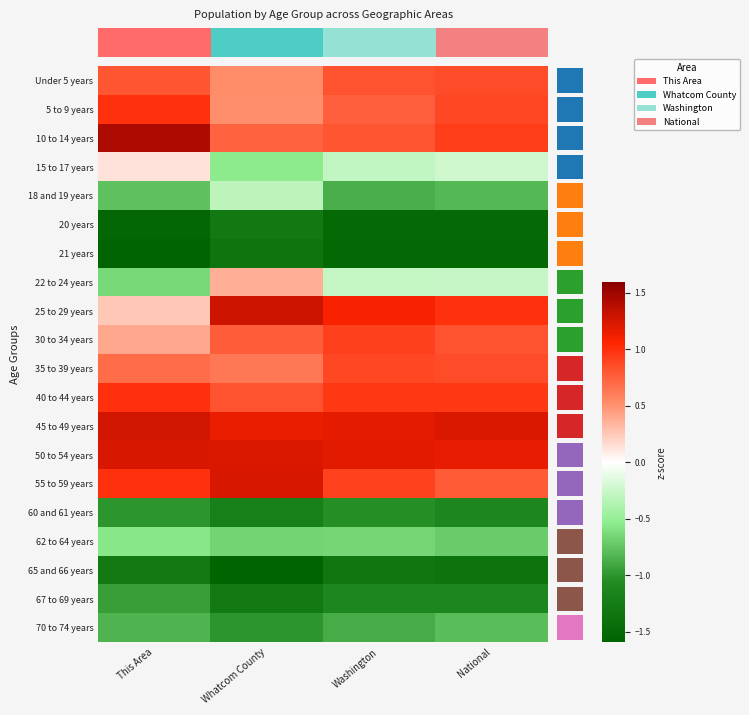

The 45 to 49 years series shows 1.7 at Whatcom County. True or false?

False